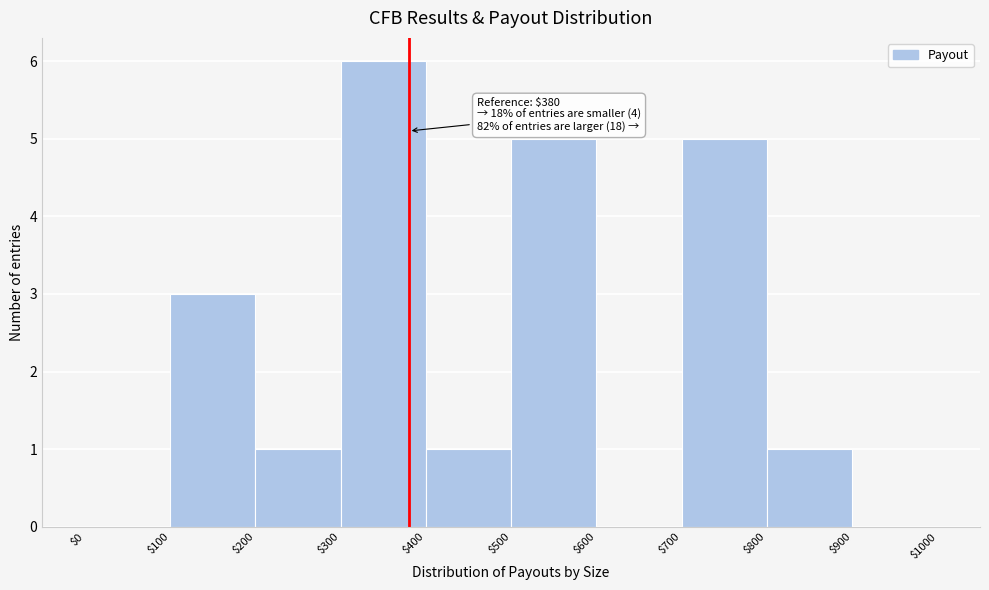

Over which range of the x-axis is the bar tallest?

$300 to $400